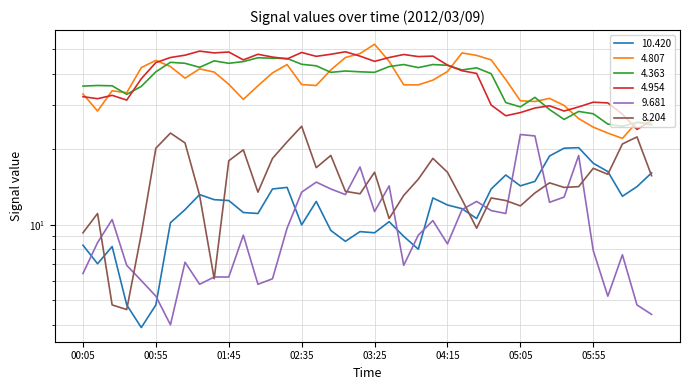

True or false:   4.363 and   9.681 cross at least once.

False